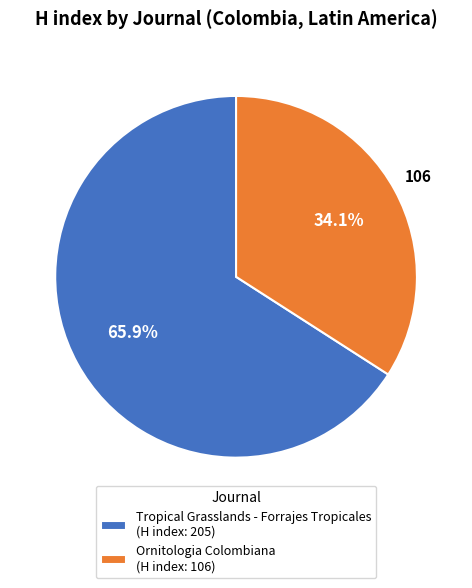

Approximately how many times larger is the value at Ornitologia Colombiana compared to Tropical Grasslands - Forrajes Tropicales?

0.5